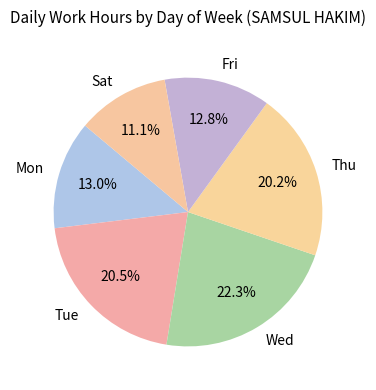

Is there any slice that represents more than half of the pie?

No